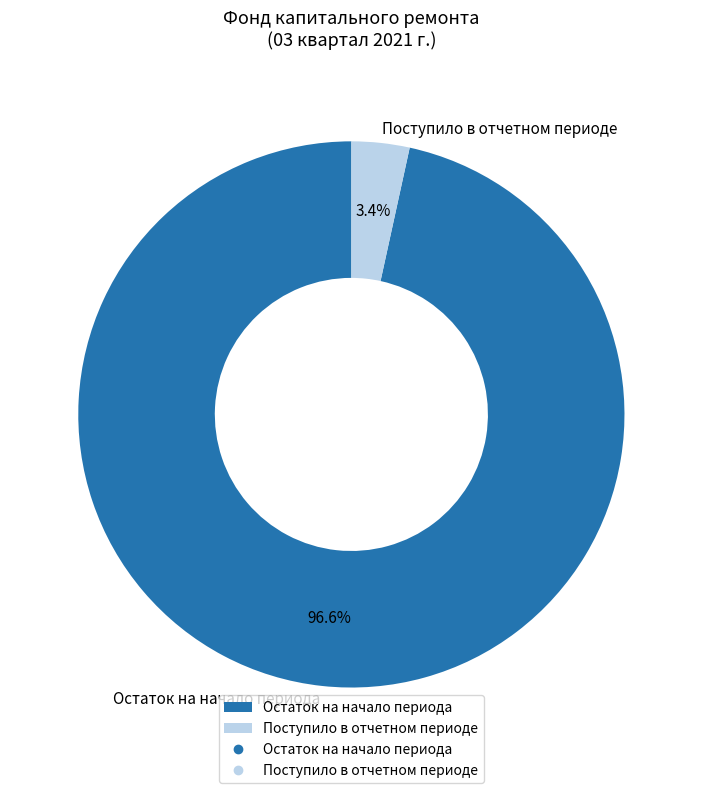

Is there any slice that represents more than half of the pie?

Yes